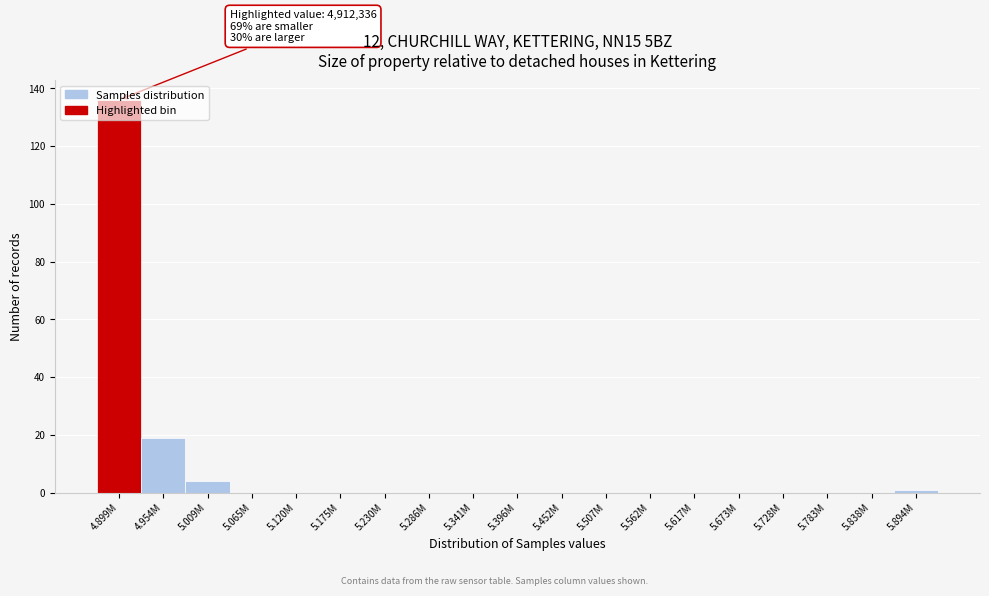

The chart shows a value of 4 at 5.009M. True or false?

True